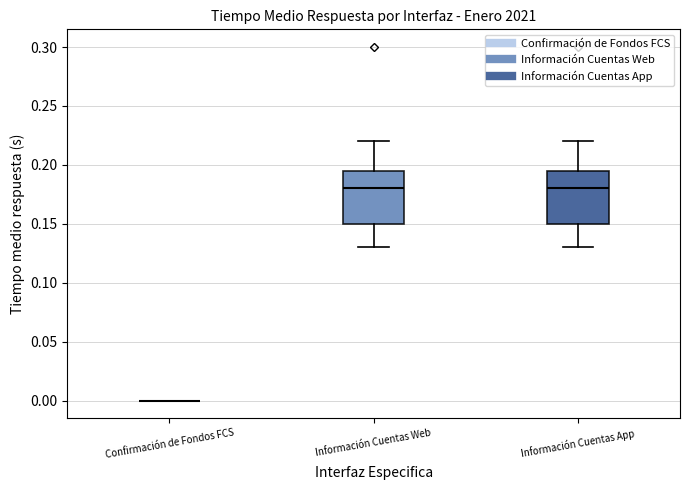

Reading left to right, read every box against the y-axis: the position of its median line, the range the box covers, and the ends of its whiskers. The values are not printed on the chart, so give them approximately, as read against the axis.

Confirmación de Fondos FCS: box collapsed to a line at 0.000, whiskers 0.000 to 0.000
Información Cuentas Web: median 0.180, box 0.150 to 0.195, whiskers 0.130 to 0.220
Información Cuentas App: median 0.180, box 0.150 to 0.195, whiskers 0.130 to 0.220